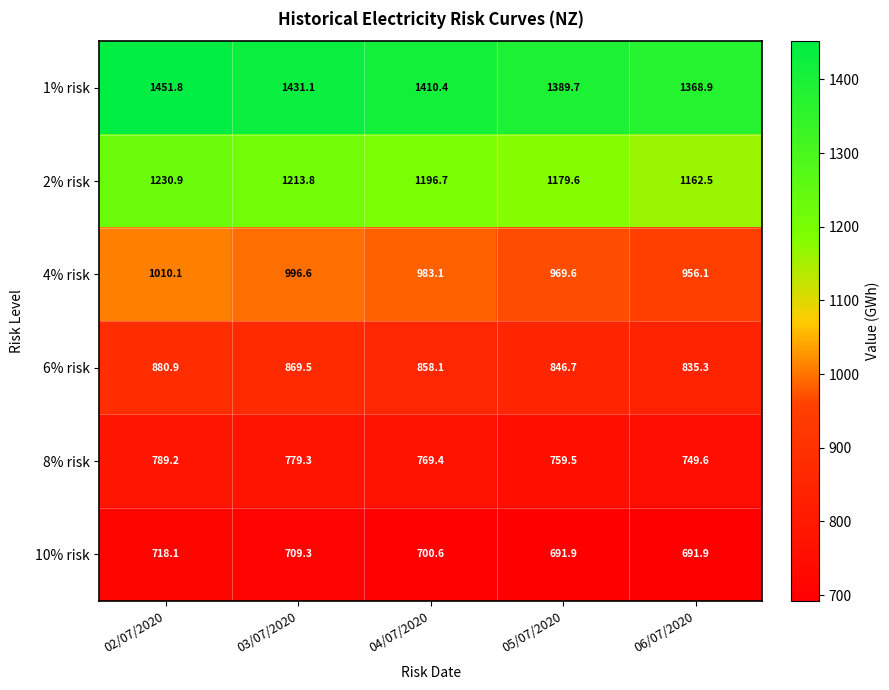

Between 03/07/2020 and 04/07/2020, which series saw the biggest shift?

1% risk